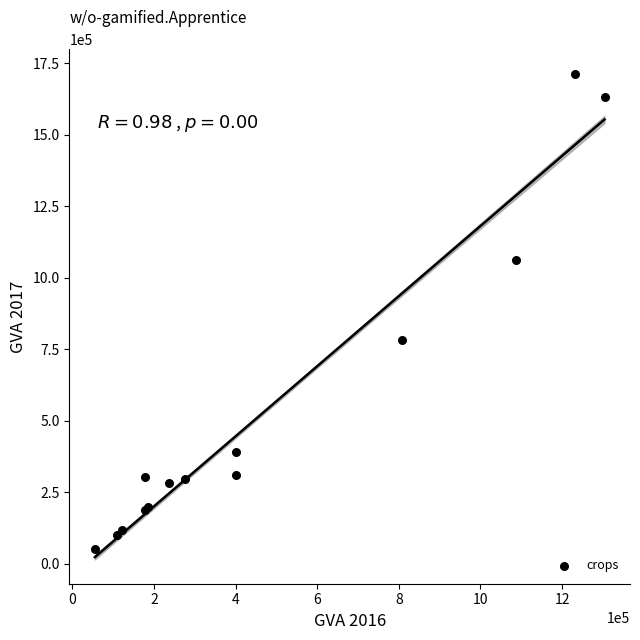

What Y value in the scatter plot is closest to 883262?

784244